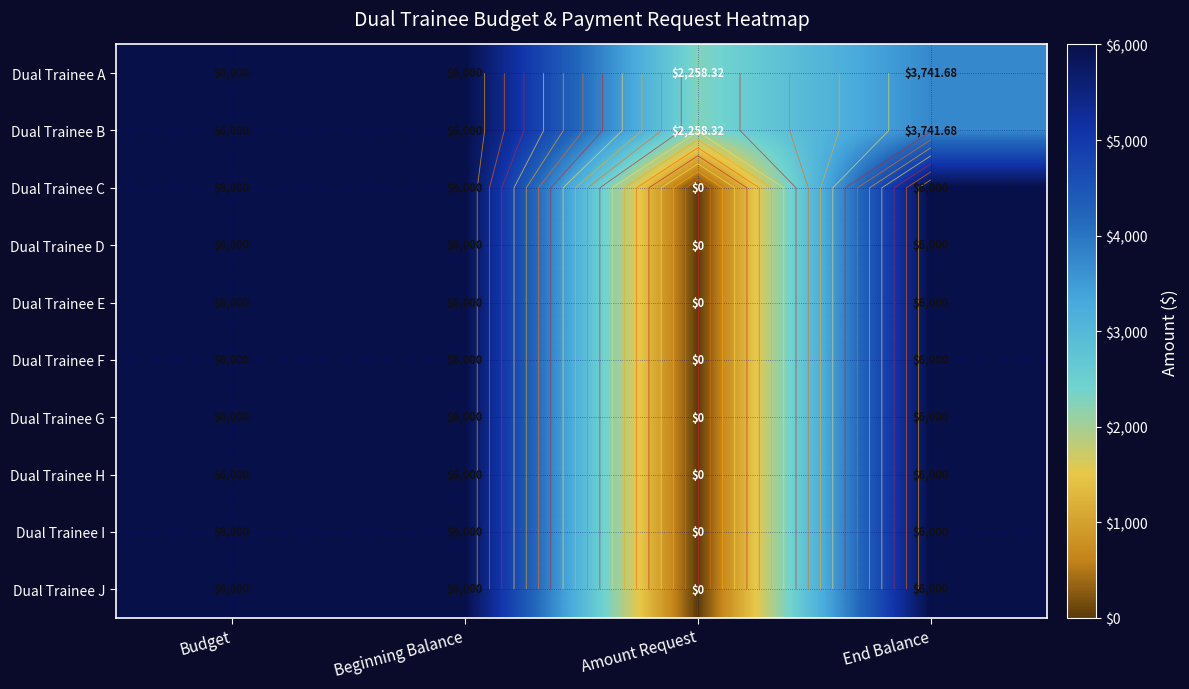

List the series in order of their peak value, highest first.

Dual Trainee A, Dual Trainee B, Dual Trainee C, Dual Trainee D, Dual Trainee E, Dual Trainee F, Dual Trainee G, Dual Trainee H, Dual Trainee I, Dual Trainee J